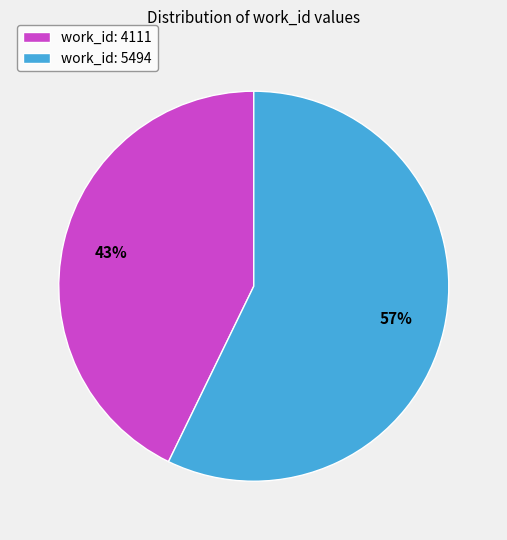

Rank the categories by value from lowest to highest.

work_id: 4111, work_id: 5494